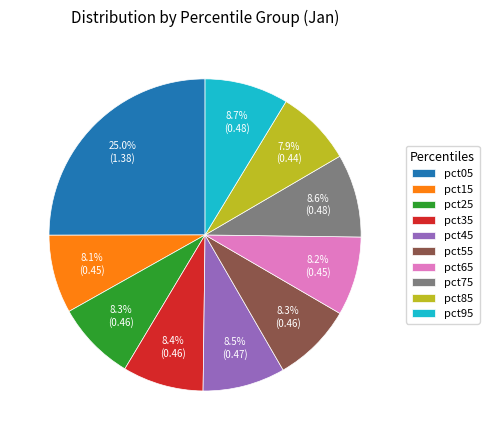

To the nearest percent, what percentage of the pie is pct15?

8%